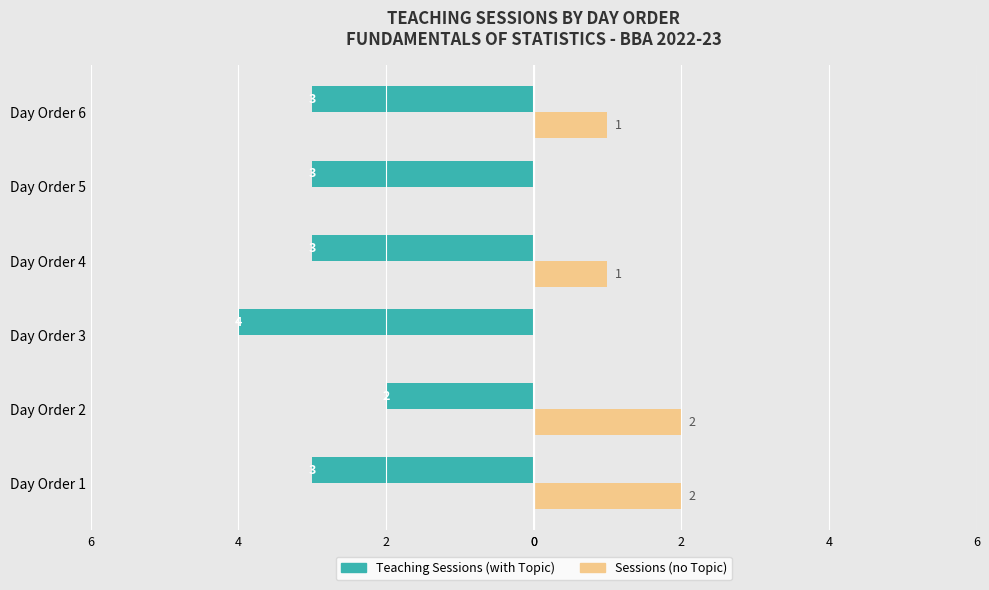

What are all the series names shown in the legend?

Teaching Sessions (with Topic), Sessions (no Topic)